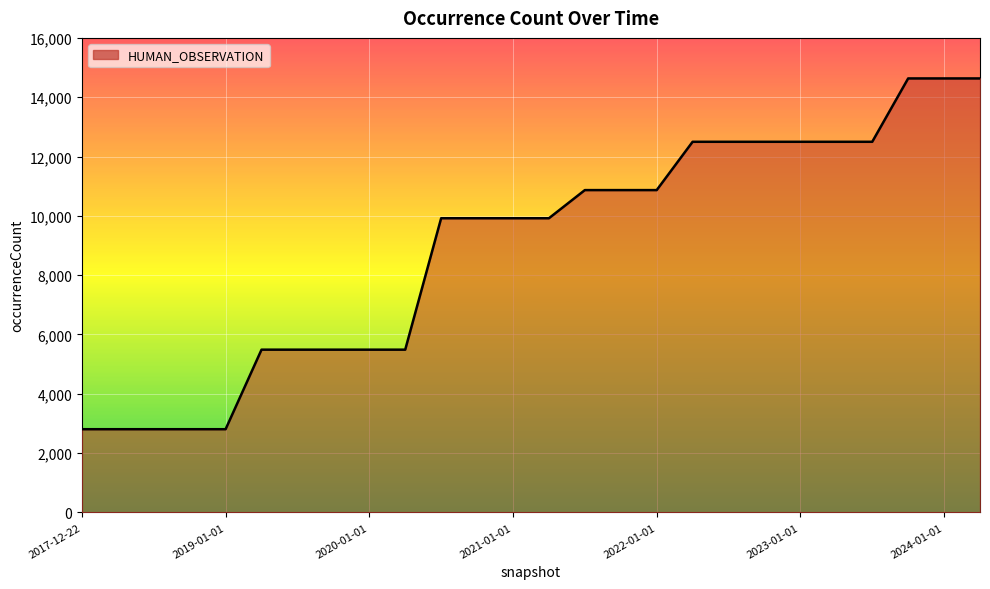

What is the difference between the maximum and minimum values?

11827